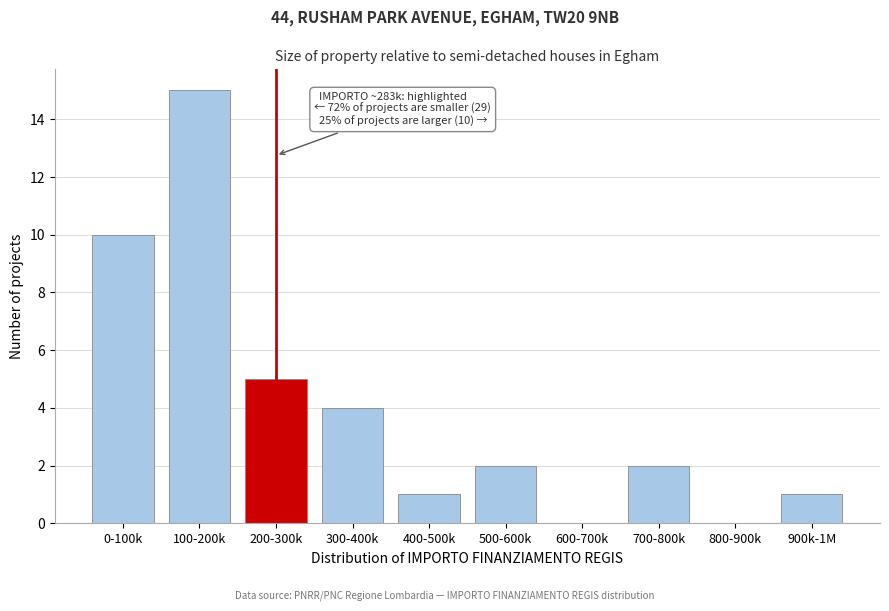

Reading left to right, extract all data points from this chart.

0-100k=10	100-200k=15	200-300k=5	300-400k=4	400-500k=1	500-600k=2	600-700k=0	700-800k=2	800-900k=0	900k-1M=1